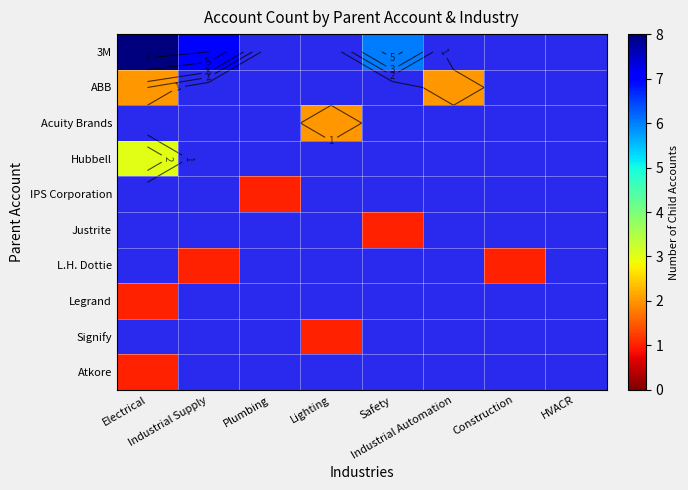

How many positive values does the Hubbell series have?

1